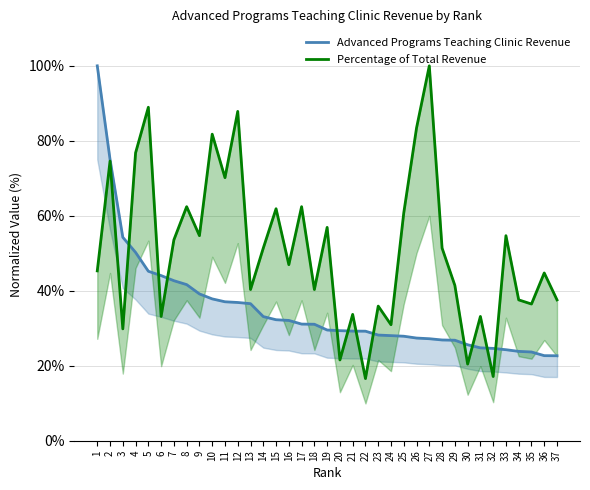

At how many categories does at least one series exceed 35?

30